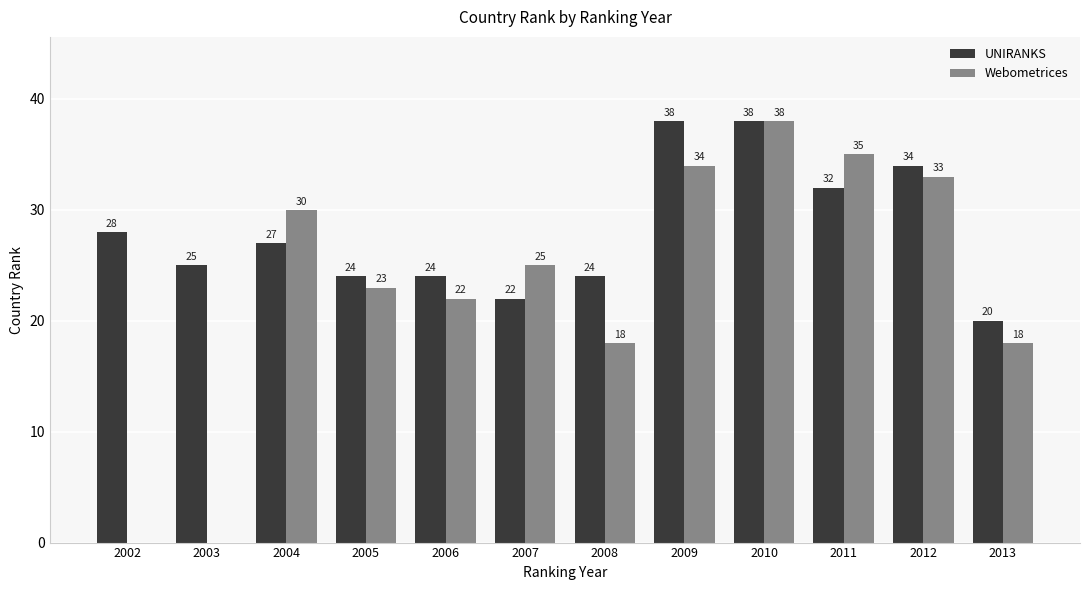

True or false: UNIRANKS has a value of 25 at 2003.

True